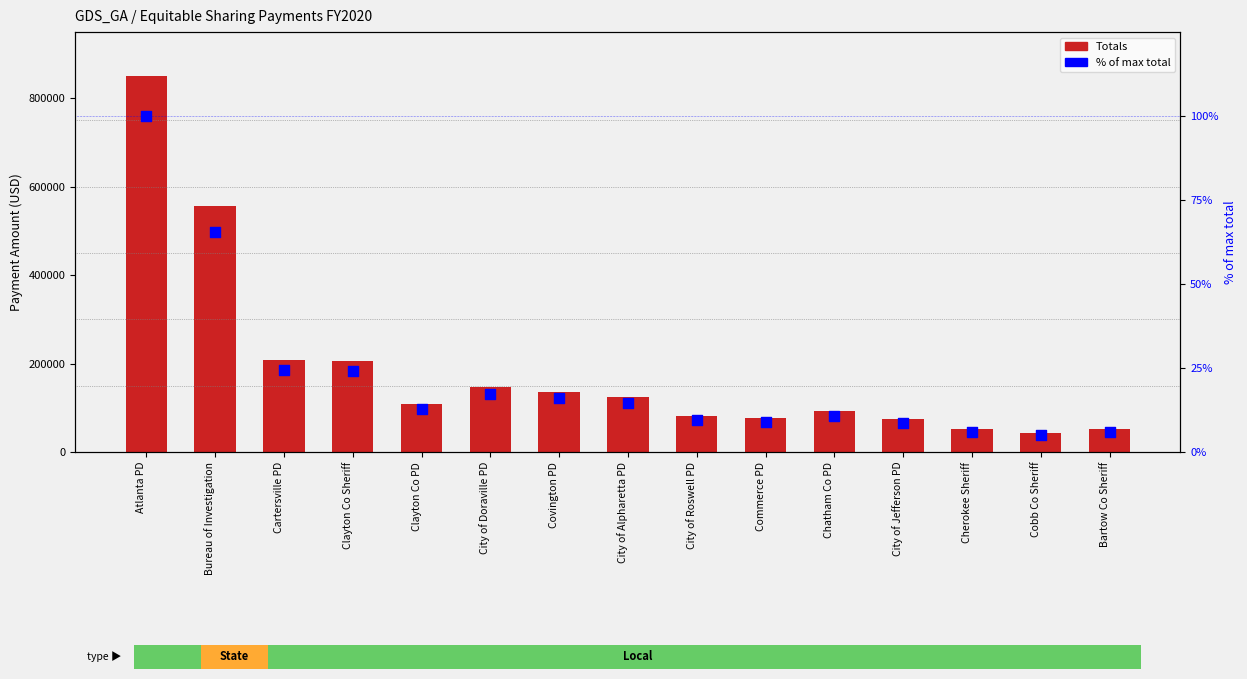

Is the value of % of max total at City of Doraville PD greater than the value of Totals at City of Jefferson PD?

No